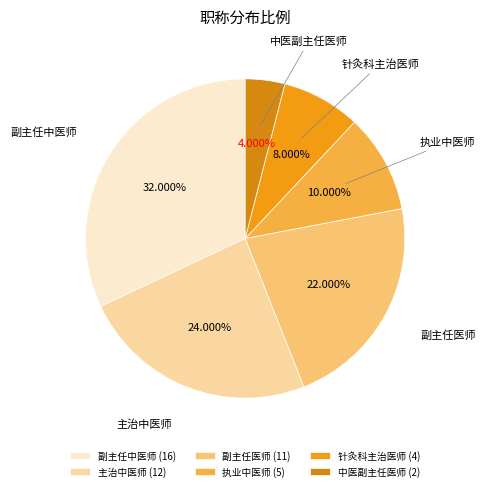

Which category has the biggest portion of the pie?

副主任中医师